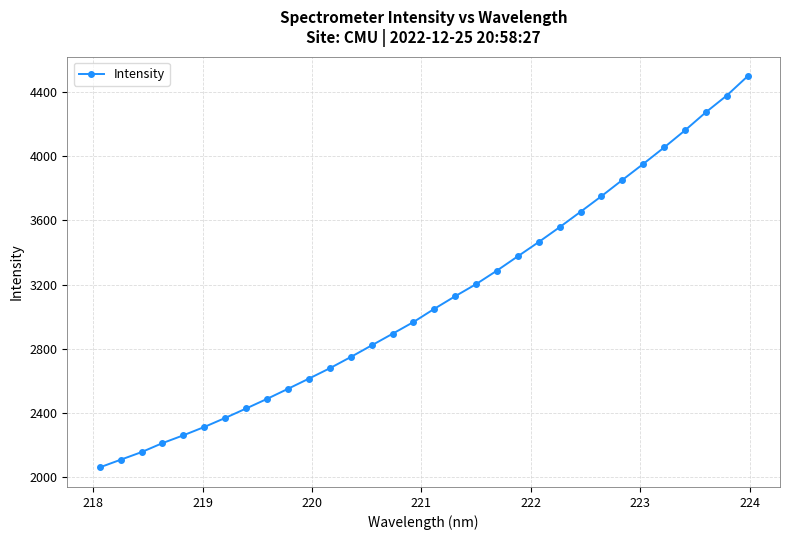

What is the difference between the second highest and second lowest values?

2266.6